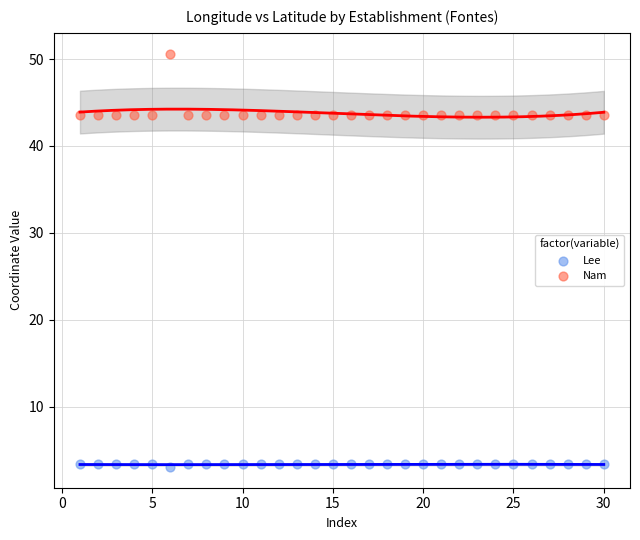

Across all data points, what is the range of Y values (max minus min)?

47.6